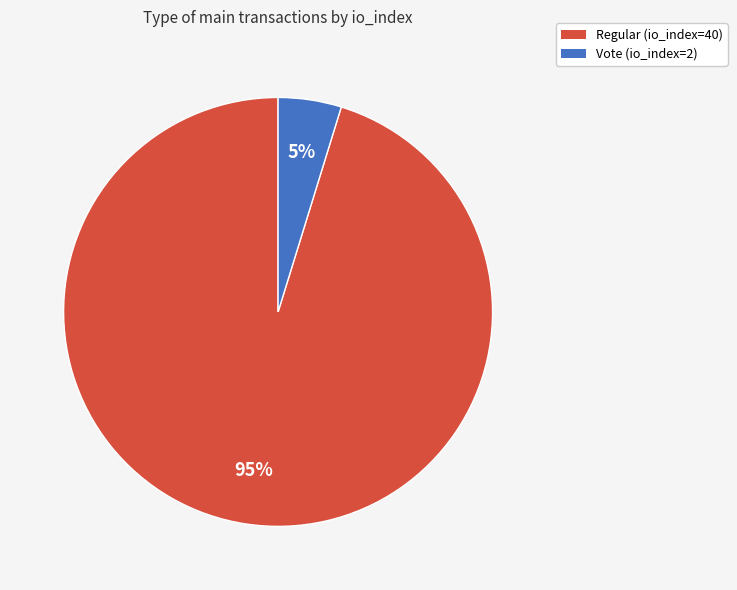

What is the smallest slice in the pie chart?

Vote (io_index=2)